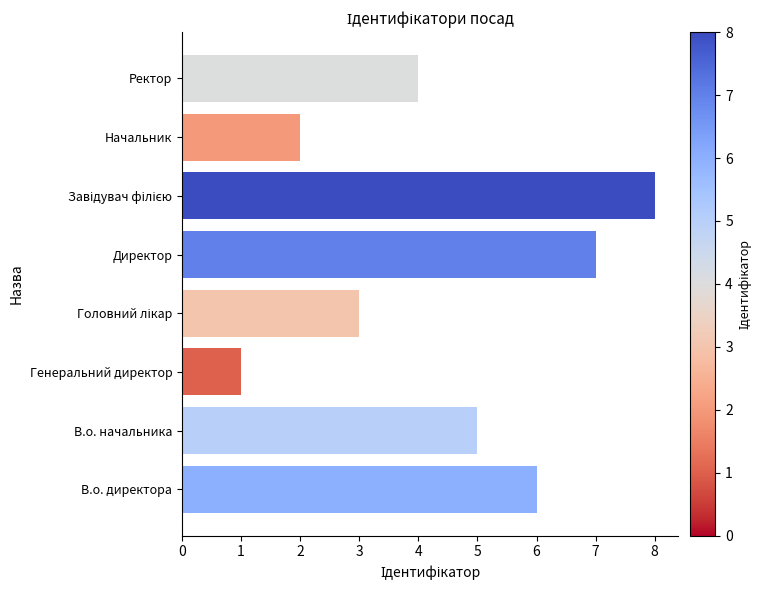

Reading bottom to top, list all the values displayed in this chart.

6	5	1	3	7	8	2	4